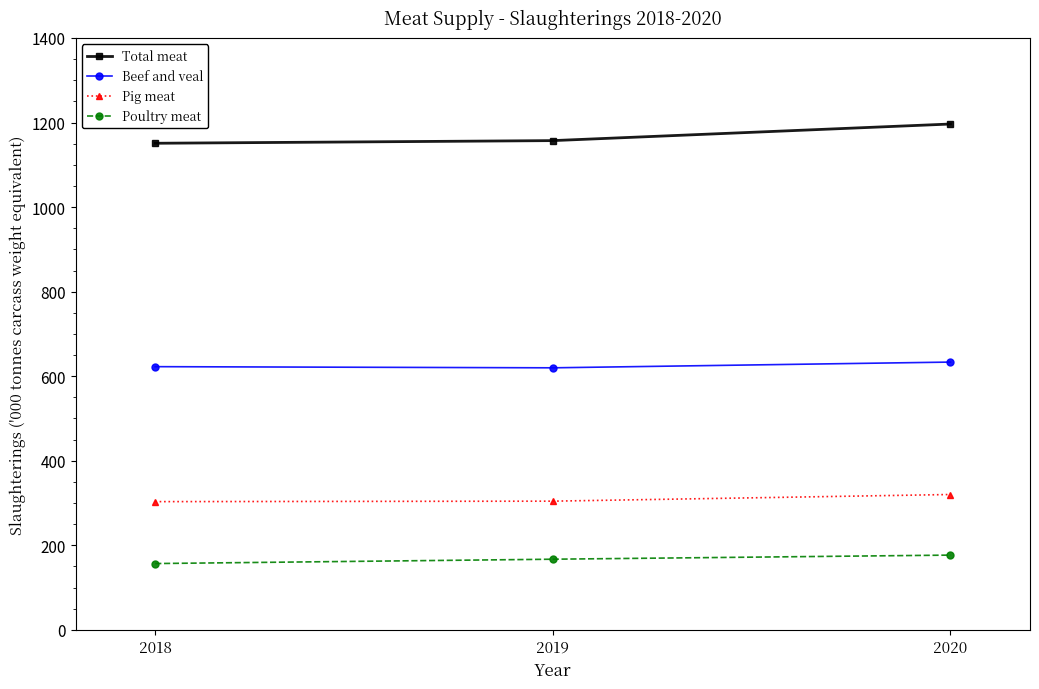

What is the smallest value displayed?

156.8